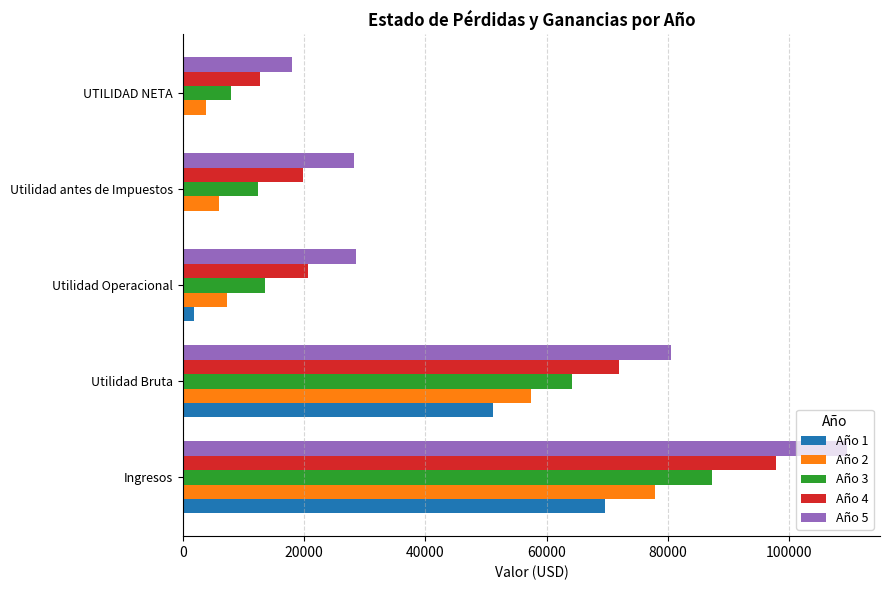

Count the number of data series in this chart.

5